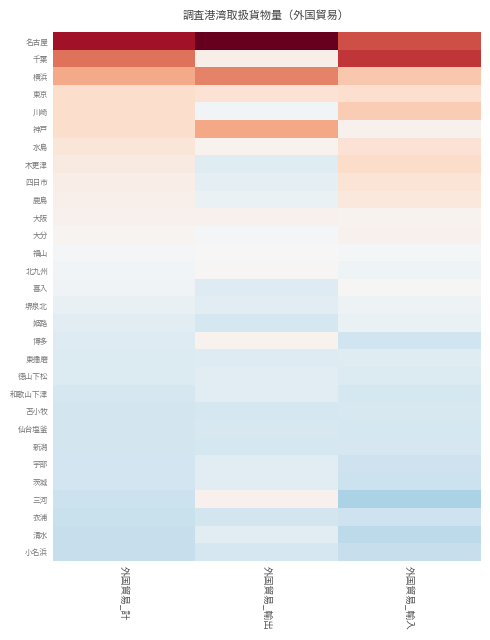

Reading left to right, list all the values displayed in this chart.

名古屋: 外国貿易_計=3.5	外国貿易_輸出=4.2	外国貿易_輸入=2.7
千葉: 外国貿易_計=2.2	外国貿易_輸出=0.2	外国貿易_輸入=3.0
横浜: 外国貿易_計=1.6	外国貿易_輸出=2.1	外国貿易_輸入=1.1
東京: 外国貿易_計=0.7	外国貿易_輸出=0.6	外国貿易_輸入=0.7
川崎: 外国貿易_計=0.7	外国貿易_輸出=-0.1	外国貿易_輸入=1.0
神戸: 外国貿易_計=0.7	外国貿易_輸出=1.6	外国貿易_輸入=0.2
水島: 外国貿易_計=0.5	外国貿易_輸出=0.1	外国貿易_輸入=0.6
木更津: 外国貿易_計=0.4	外国貿易_輸出=-0.5	外国貿易_輸入=0.8
四日市: 外国貿易_計=0.3	外国貿易_輸出=-0.4	外国貿易_輸入=0.6
鹿島: 外国貿易_計=0.2	外国貿易_輸出=-0.3	外国貿易_輸入=0.4
大阪: 外国貿易_計=0.2	外国貿易_輸出=0.2	外国貿易_輸入=0.1
大分: 外国貿易_計=0.1	外国貿易_輸出=-0.1	外国貿易_輸入=0.2
福山: 外国貿易_計=-0.1	外国貿易_輸出=0.0	外国貿易_輸入=-0.1
北九州: 外国貿易_計=-0.1	外国貿易_輸出=0.1	外国貿易_輸入=-0.2
喜入: 外国貿易_計=-0.2	外国貿易_輸出=-0.5	外国貿易_輸入=0.0
堺泉北: 外国貿易_計=-0.3	外国貿易_輸出=-0.4	外国貿易_輸入=-0.2
姫路: 外国貿易_計=-0.5	外国貿易_輸出=-0.7	外国貿易_輸入=-0.3
博多: 外国貿易_計=-0.5	外国貿易_輸出=0.2	外国貿易_輸入=-0.8
東播磨: 外国貿易_計=-0.6	外国貿易_輸出=-0.5	外国貿易_輸入=-0.5
徳山下松: 外国貿易_計=-0.6	外国貿易_輸出=-0.5	外国貿易_輸入=-0.6
和歌山下津: 外国貿易_計=-0.7	外国貿易_輸出=-0.5	外国貿易_輸入=-0.7
苫小牧: 外国貿易_計=-0.7	外国貿易_輸出=-0.7	外国貿易_輸入=-0.7
仙台塩釜: 外国貿易_計=-0.8	外国貿易_輸出=-0.7	外国貿易_輸入=-0.7
新潟: 外国貿易_計=-0.8	外国貿易_輸出=-0.7	外国貿易_輸入=-0.7
宇部: 外国貿易_計=-0.8	外国貿易_輸出=-0.4	外国貿易_輸入=-0.9
茨城: 外国貿易_計=-0.8	外国貿易_輸出=-0.4	外国貿易_輸入=-0.9
三河: 外国貿易_計=-0.9	外国貿易_輸出=0.2	外国貿易_輸入=-1.3
衣浦: 外国貿易_計=-0.9	外国貿易_輸出=-0.8	外国貿易_輸入=-0.9
清水: 外国貿易_計=-0.9	外国貿易_輸出=-0.4	外国貿易_輸入=-1.1
小名浜: 外国貿易_計=-1.0	外国貿易_輸出=-0.7	外国貿易_輸入=-0.9